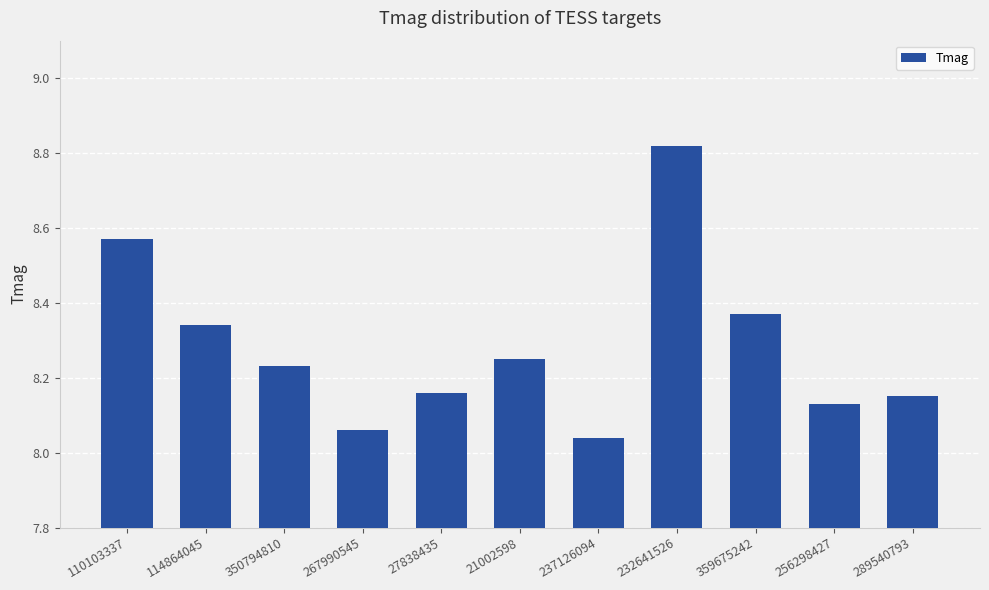

Which has a higher value, 267990545 or 21002598?

21002598